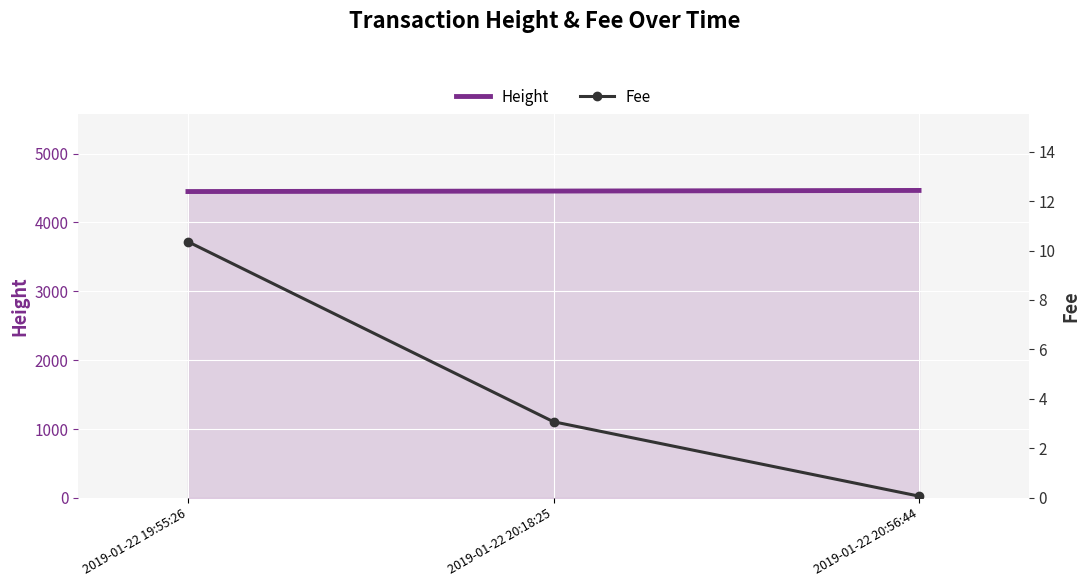

Is it true that Height equals 4456.0 at 2019-01-22 20:18:25?

True